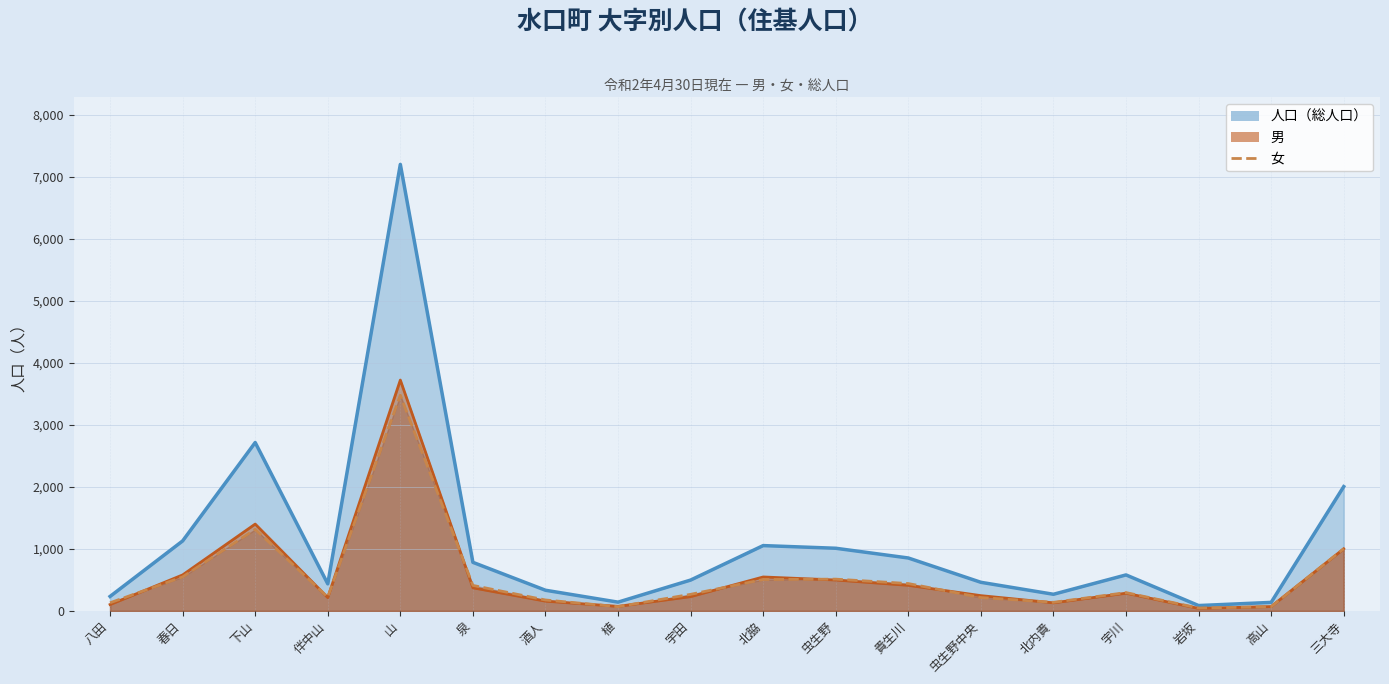

Reading right to left, transcribe all the data shown in this chart.

人口: 2004	137	86	580	268	461	853	1010	1053	497	141	333	783	7200	436	2715	1128	233
男: 1001	70	40	285	130	246	412	498	547	230	73	157	372	3722	214	1400	580	102
女: 1003	67	46	295	138	215	441	512	506	267	68	176	411	3478	222	1315	548	131